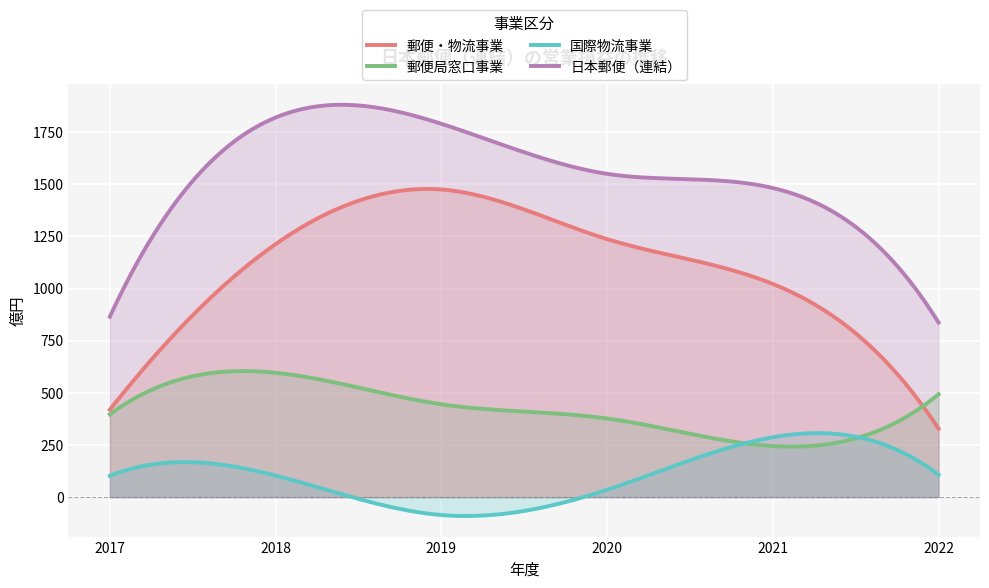

True or false: 国際物流事業 has a value of 107 at 2022.

True